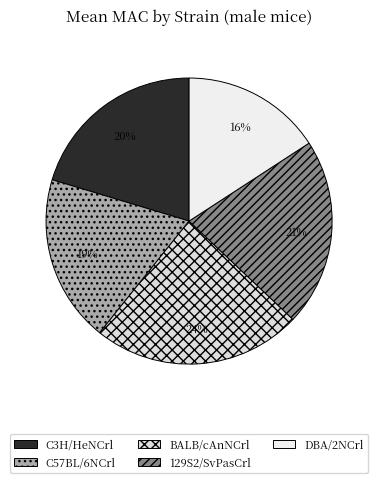

To the nearest percent, what is the combined percentage of BALB/cAnNCrl and DBA/2NCrl?

40%